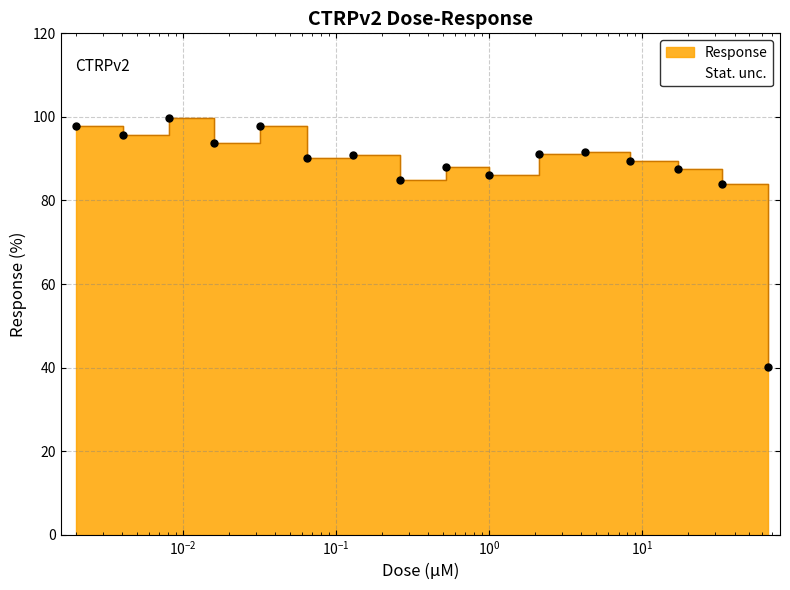

Which has a higher value, 4.2 or 0.52?

4.2